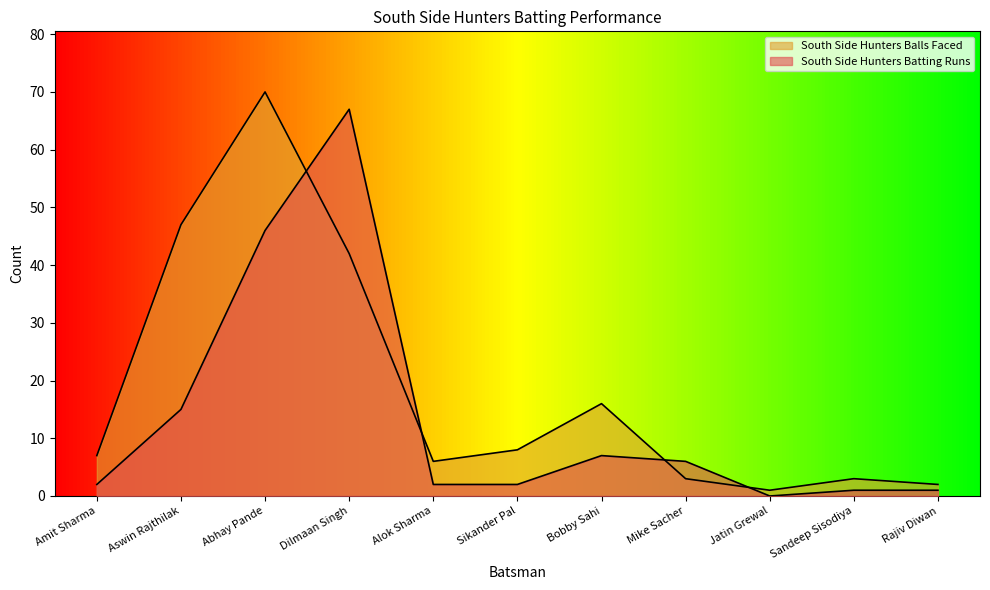

What are all the series names shown in the legend?

South Side Hunters Batting Runs, South Side Hunters Balls Faced